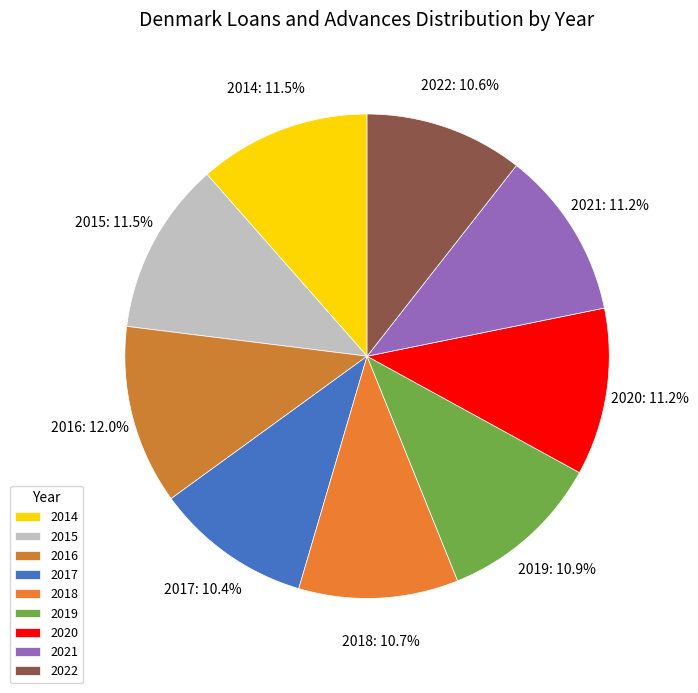

To the nearest percent, what percentage of the pie is 2017?

10%